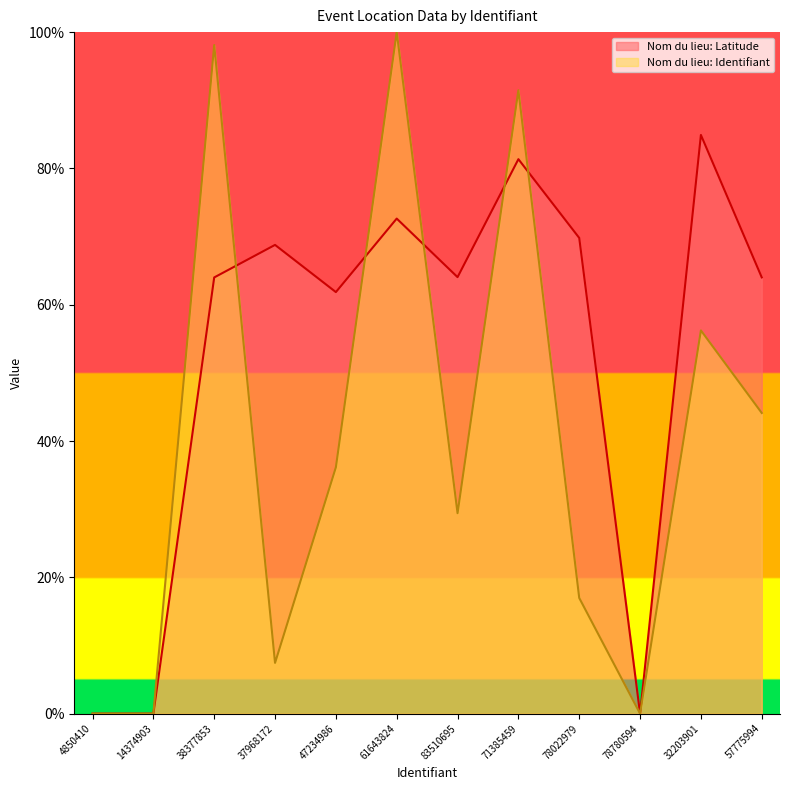

What is the label of the 5th point from the left?

47234986